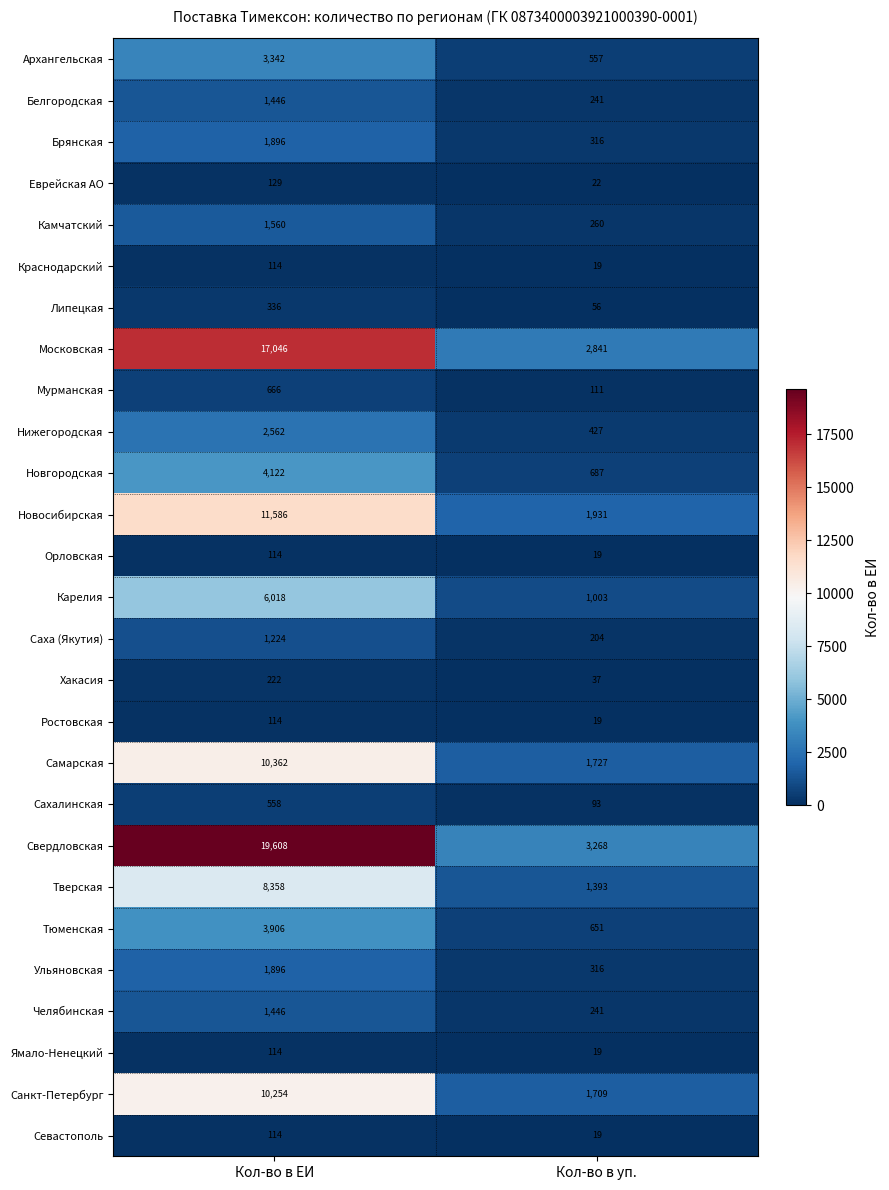

What is the total value across all series at Кол-во в уп.?

18186